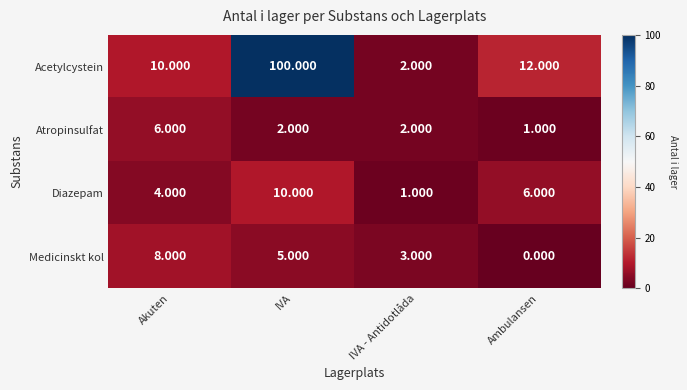

Which series changed the most between IVA and IVA - Antidotlåda?

Acetylcystein